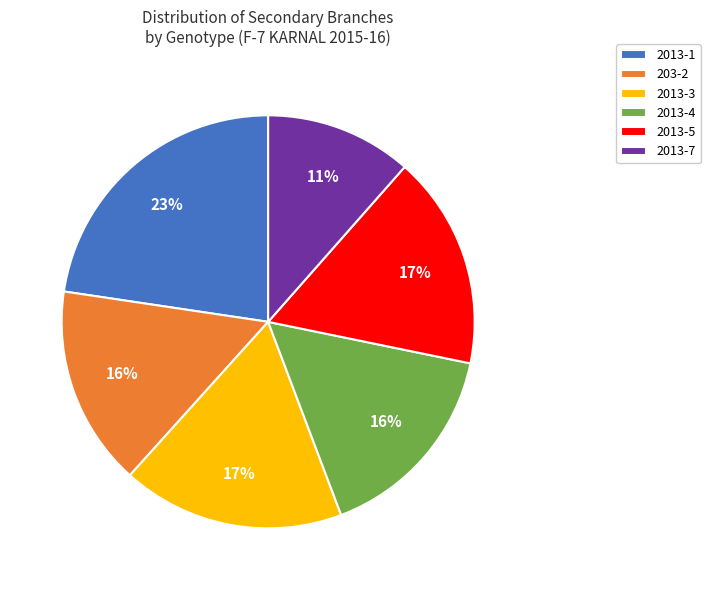

Between 2013-5 and 2013-1, which is larger?

2013-1